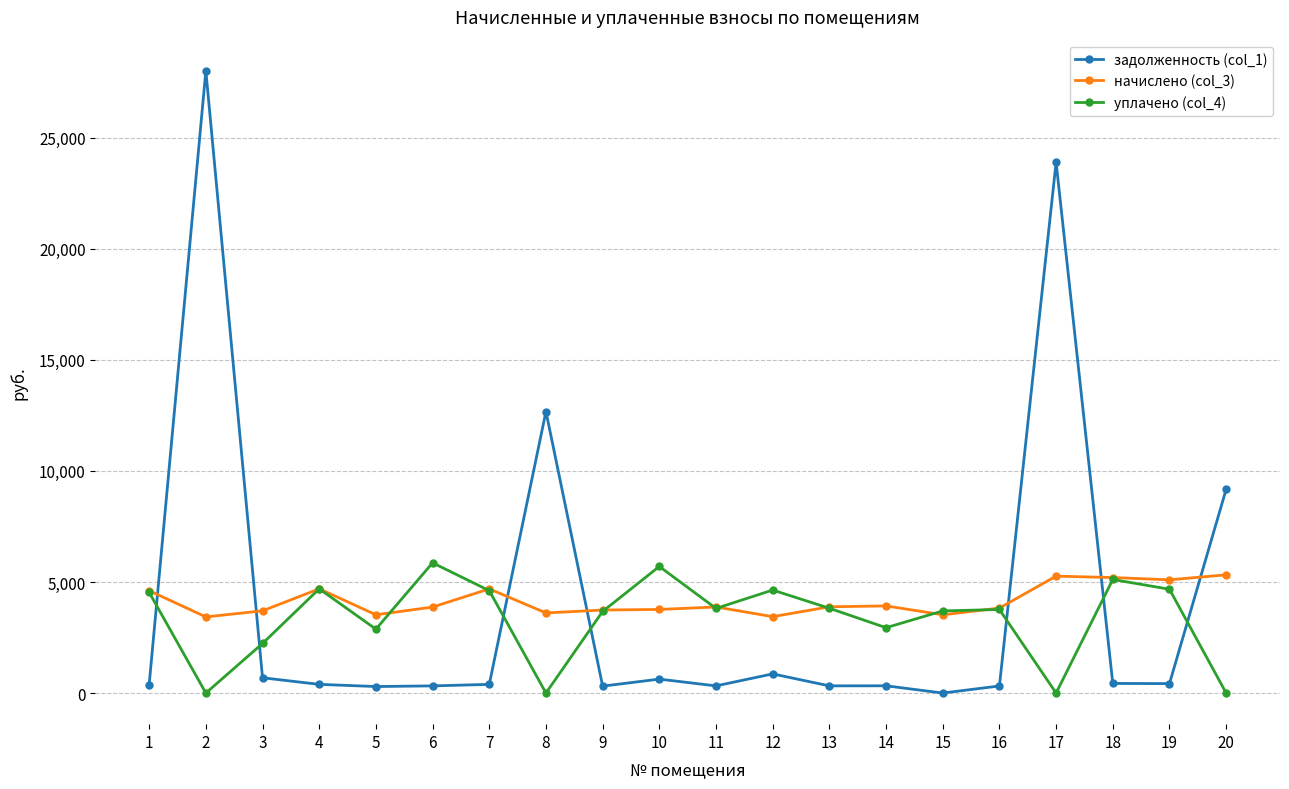

True or false: начислено (col_3) has more than 1 interior local peaks.

True